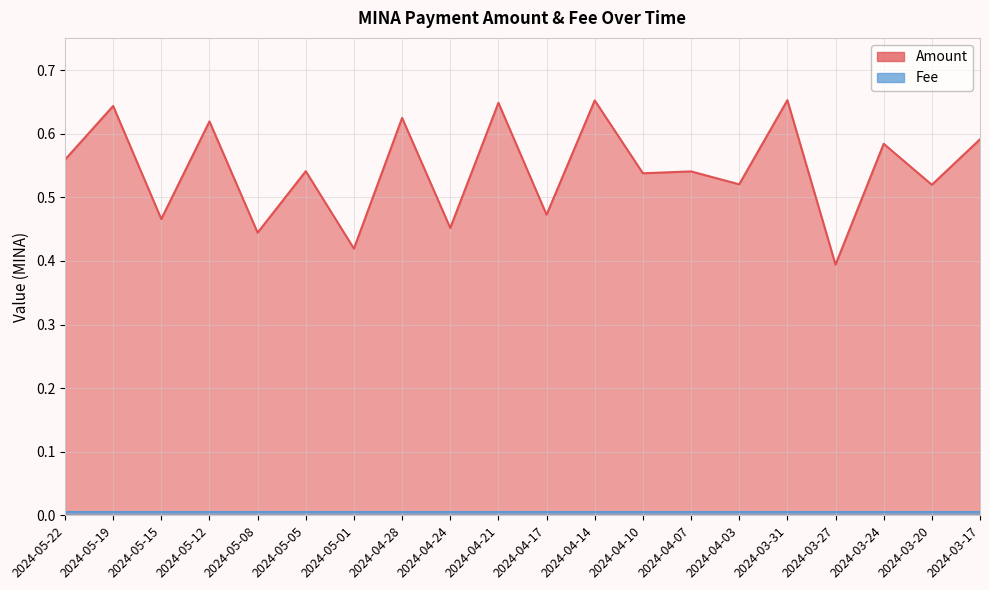

What position from the left is 2024-04-14?

12